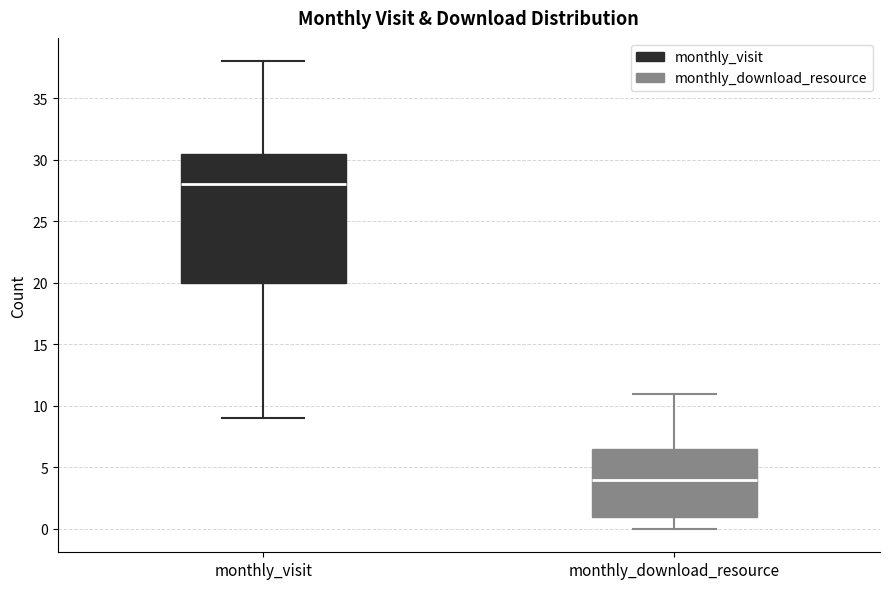

Which box's median line is the highest?

monthly_visit